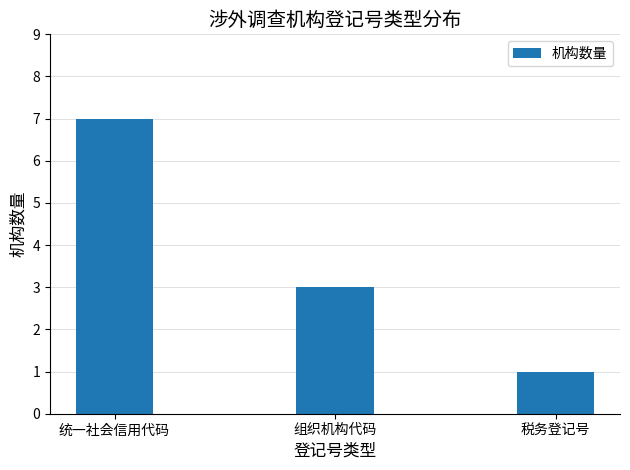

Rank the categories by value from highest to lowest.

统一社会信用代码, 组织机构代码, 税务登记号